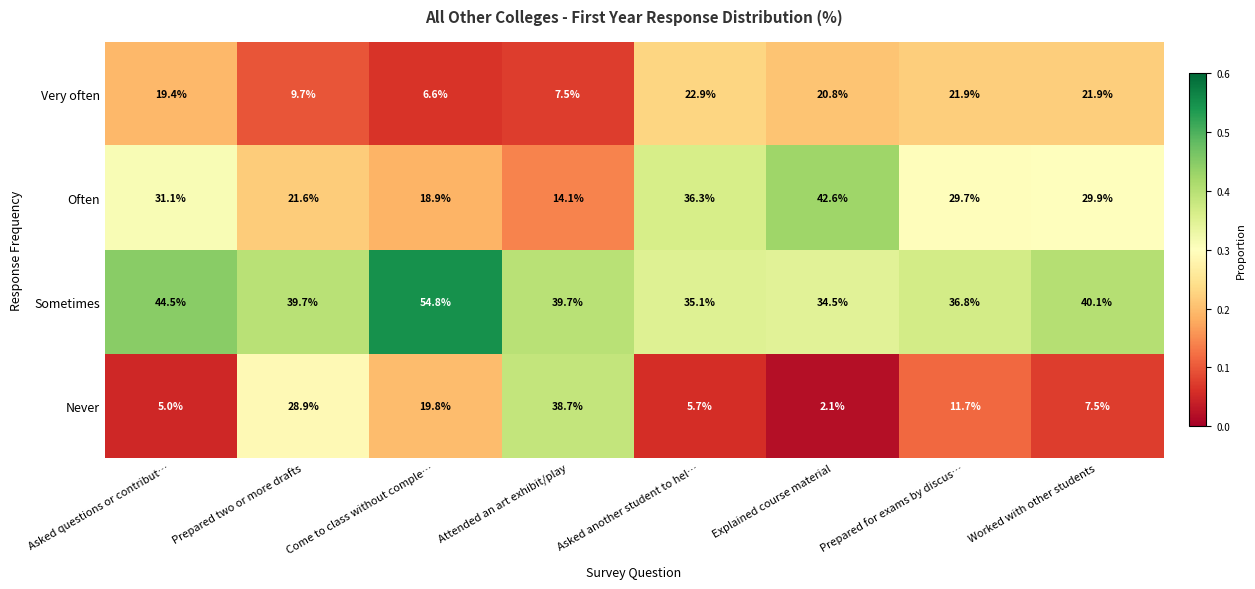

At which label is Never closest to 20?

Come to class without comple…